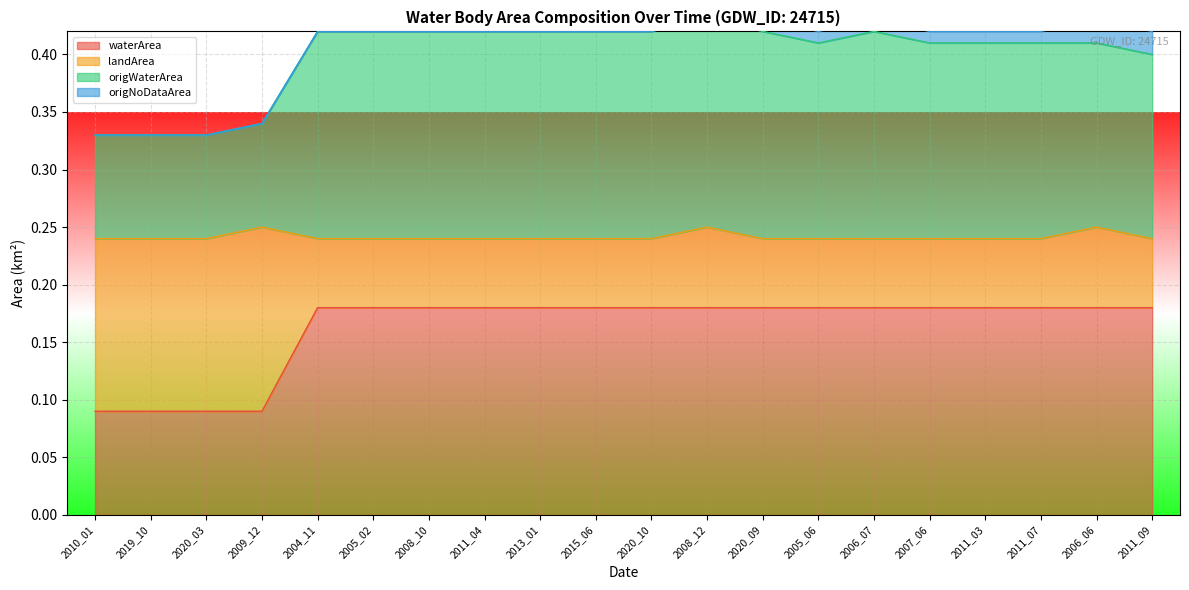

What is the sum of all origWaterArea values?

8.0